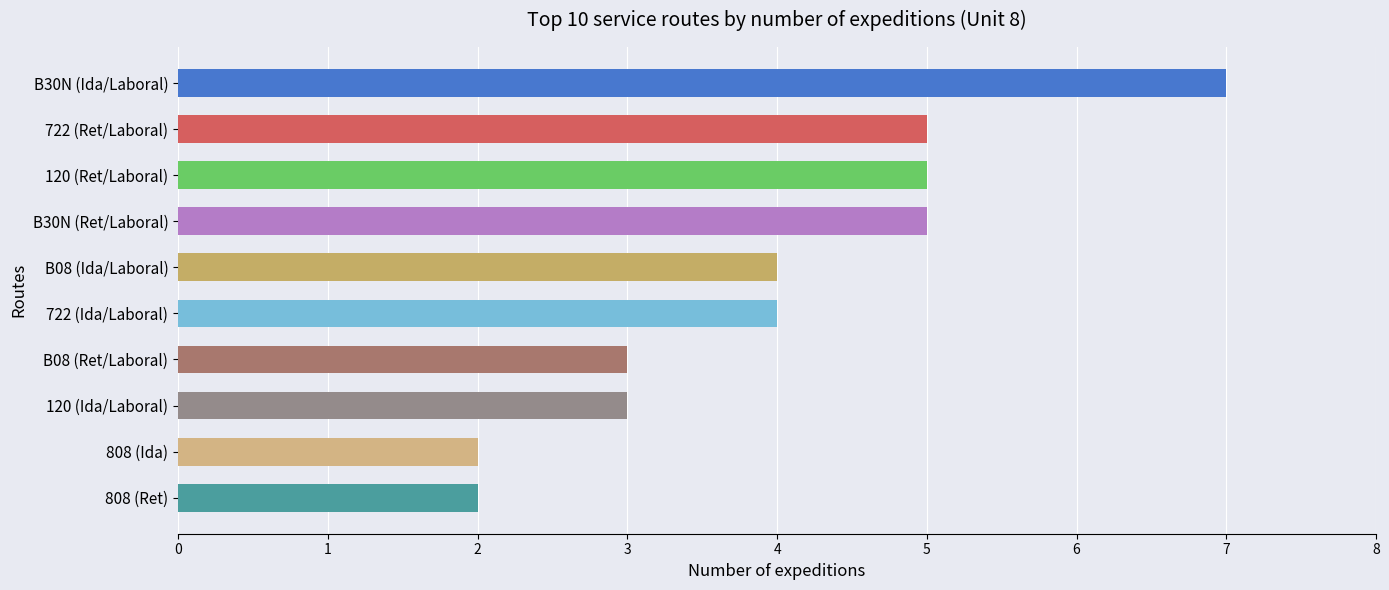

Reading top to bottom, transcribe all the data shown in this chart.

7	5	5	5	4	4	3	3	2	2